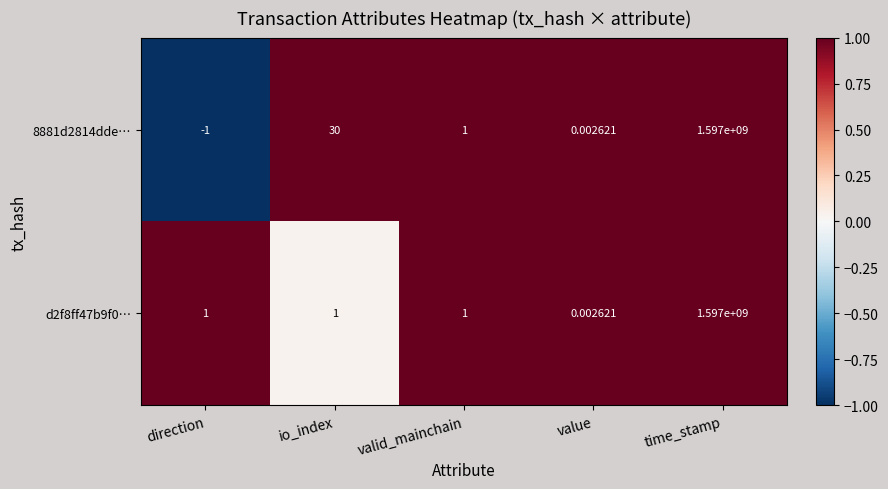

Which category has the lowest value across all series?

direction